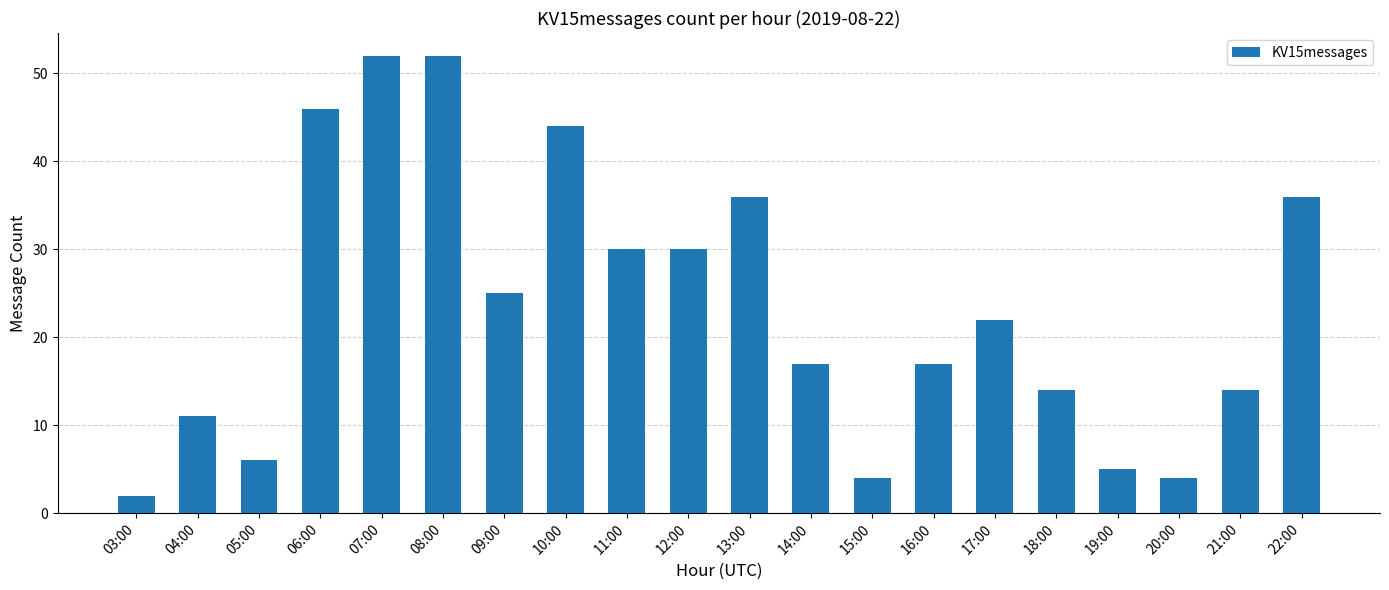

What is the sum of all values?

467